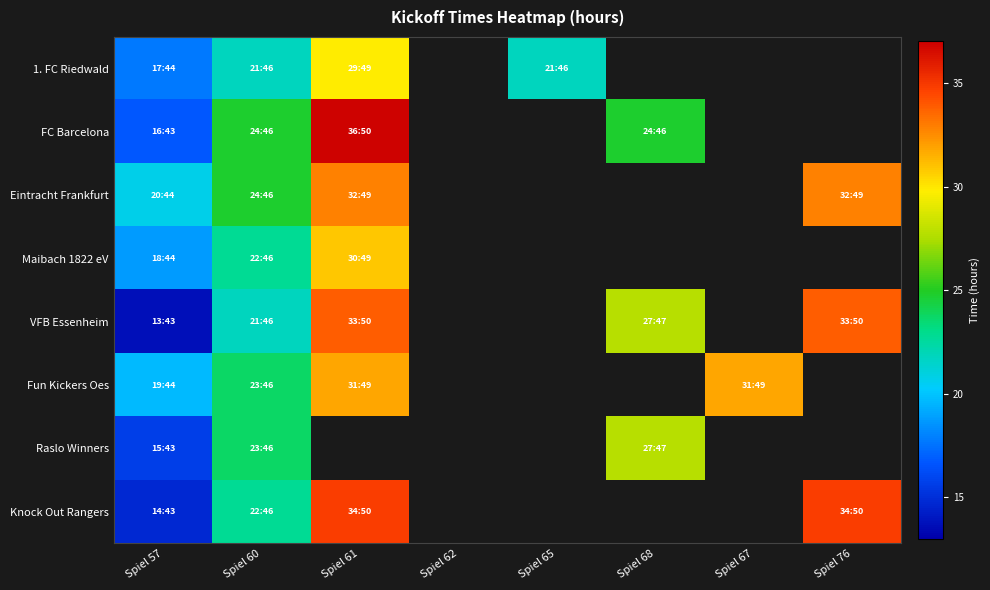

How many values in Maibach 1822 eV are above zero?

3